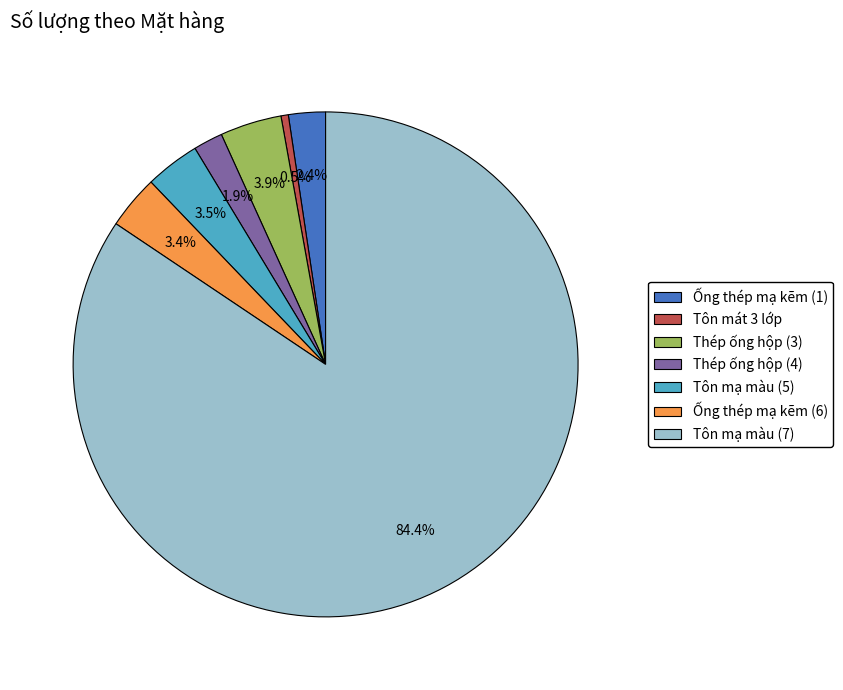

What is the ratio of the value at Thép ống hộp (3) to the value at Tôn mạ màu (5)?

1.1